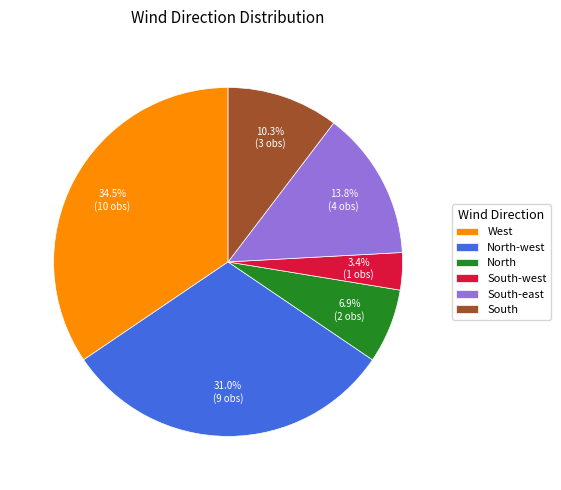

How many segments does this pie chart have?

6